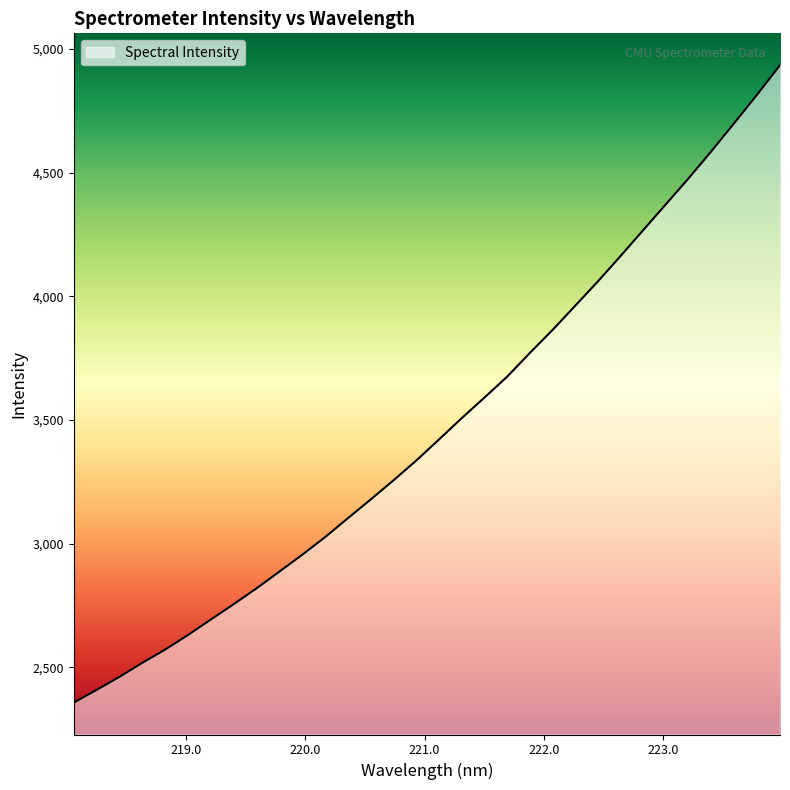

What is the greatest value displayed?

4934.4